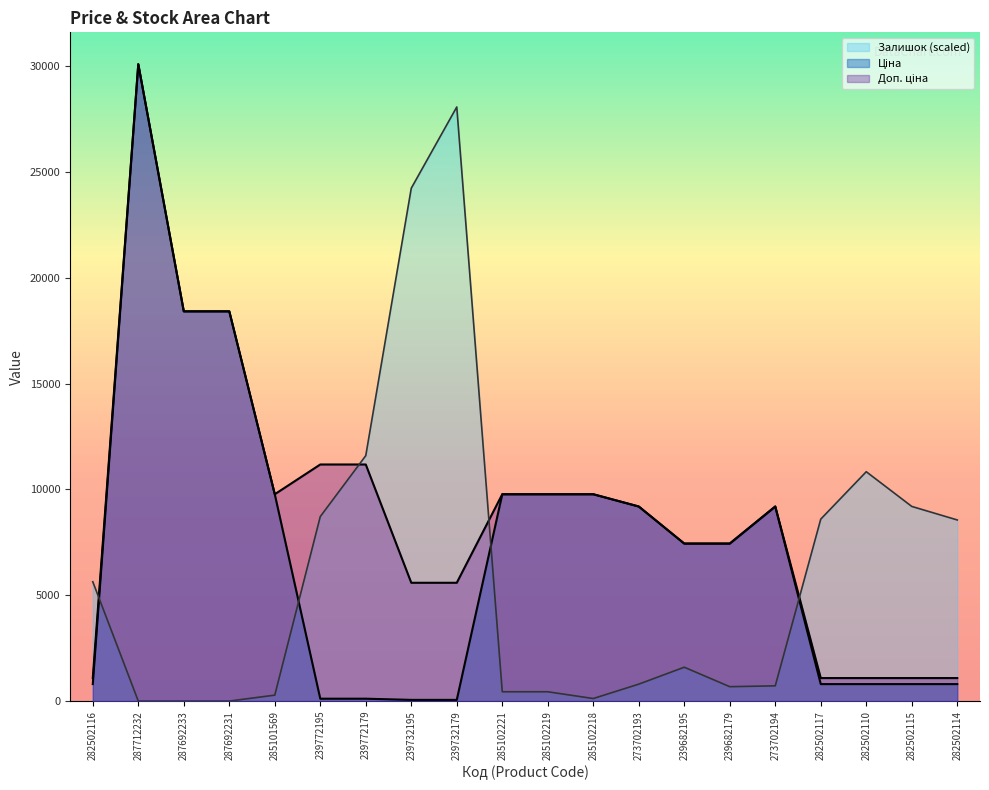

What is the sum of the Ціна values at 287692233 and 282502110?

19223.0